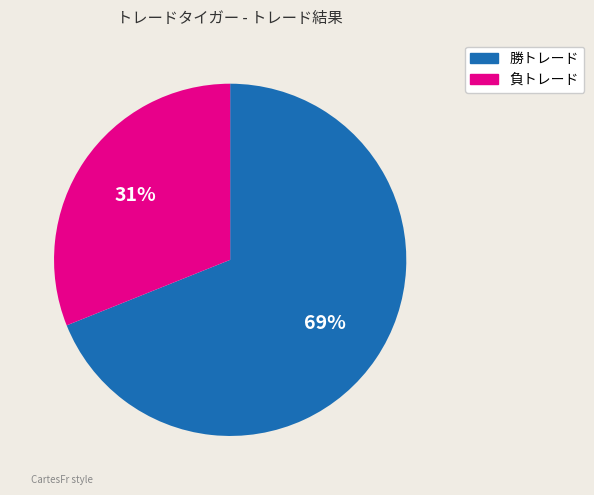

To the nearest percent, what is the difference between the largest and smallest slice percentages?

38%